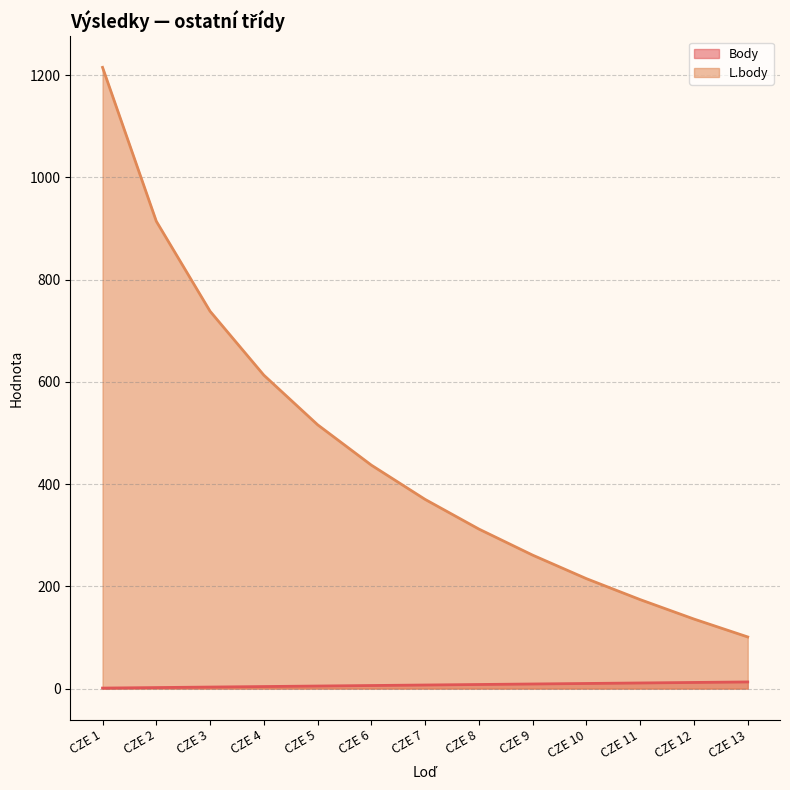

What is the difference between the highest and lowest values at CZE 3?

735